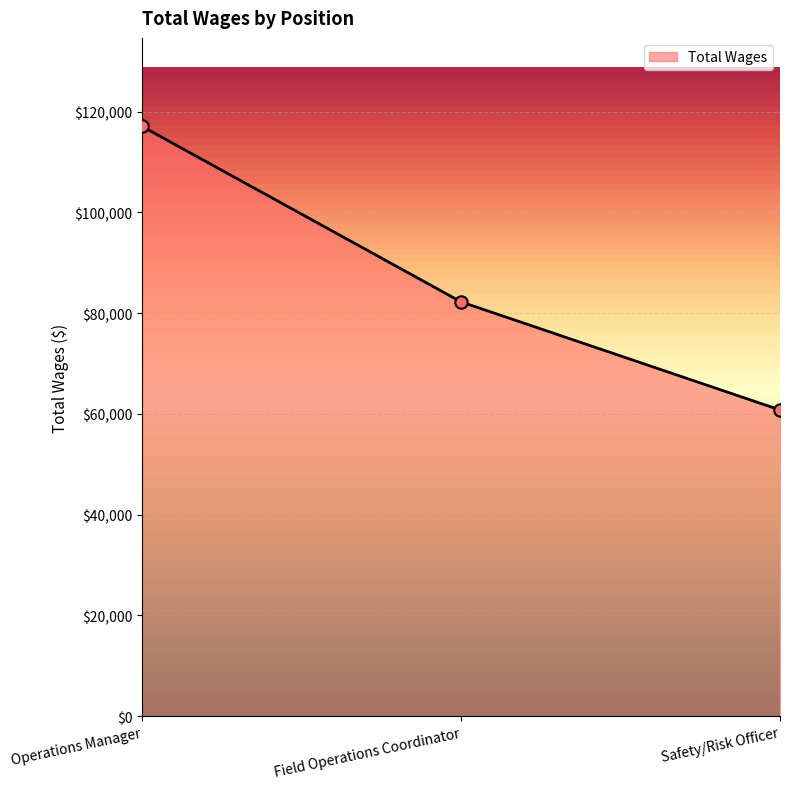

Which has a higher value, Safety/Risk Officer or Operations Manager?

Operations Manager